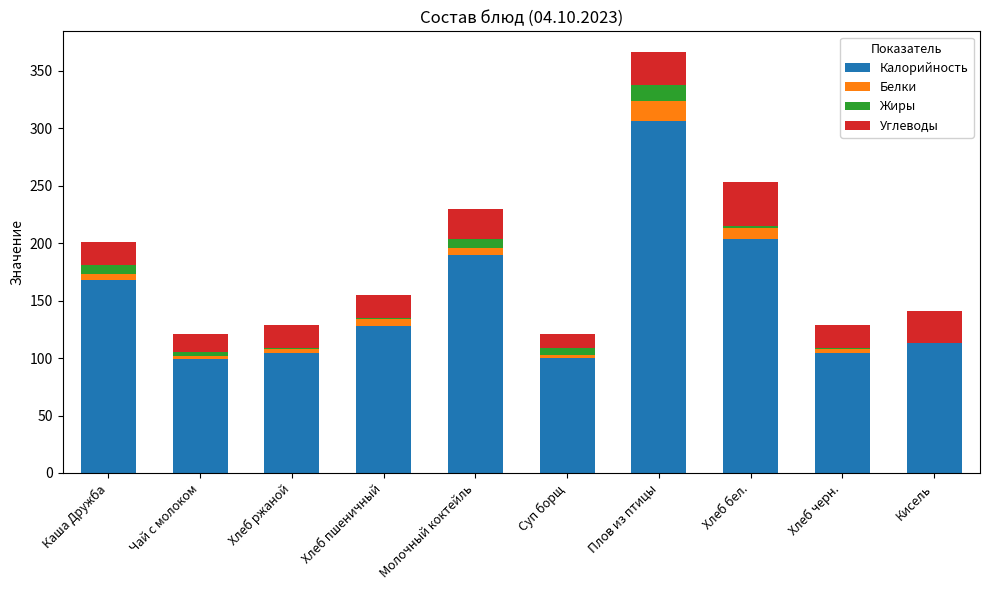

What is the maximum value for Калорийность?

306